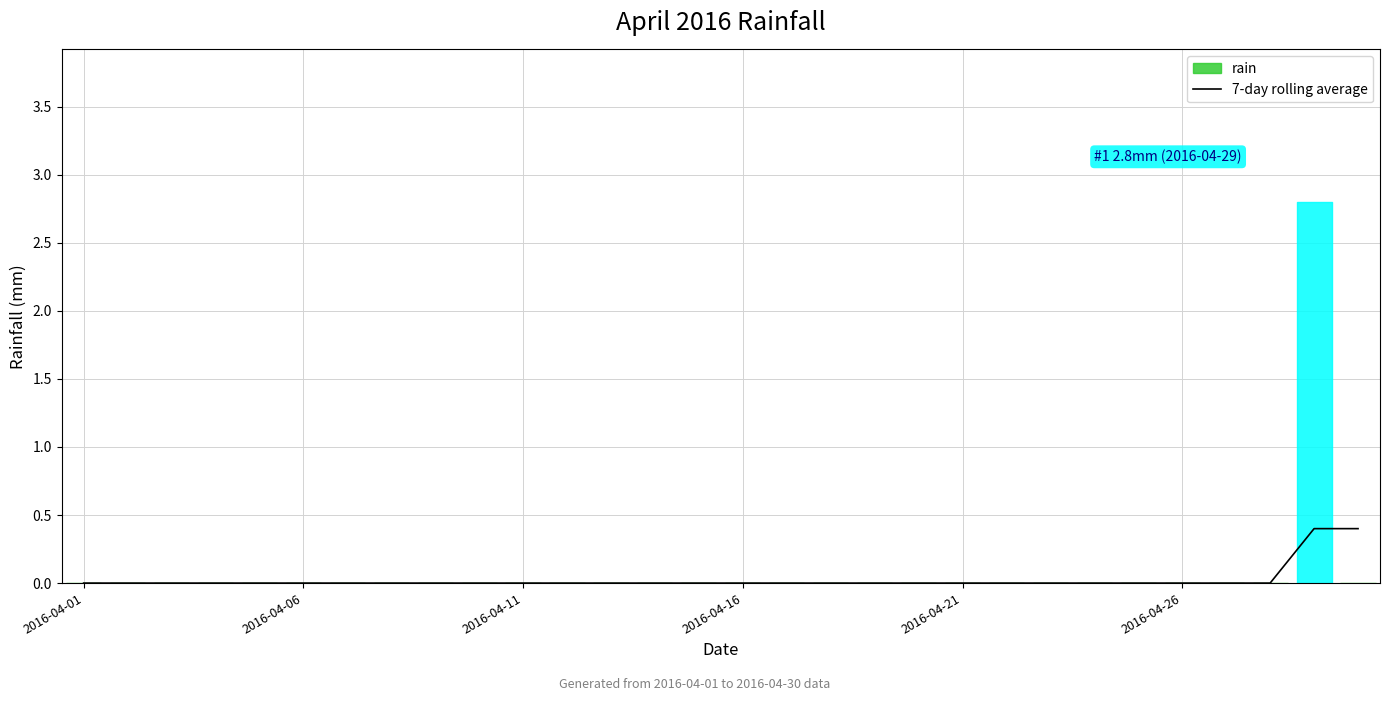

Which has a higher value, 15 or 7?

15